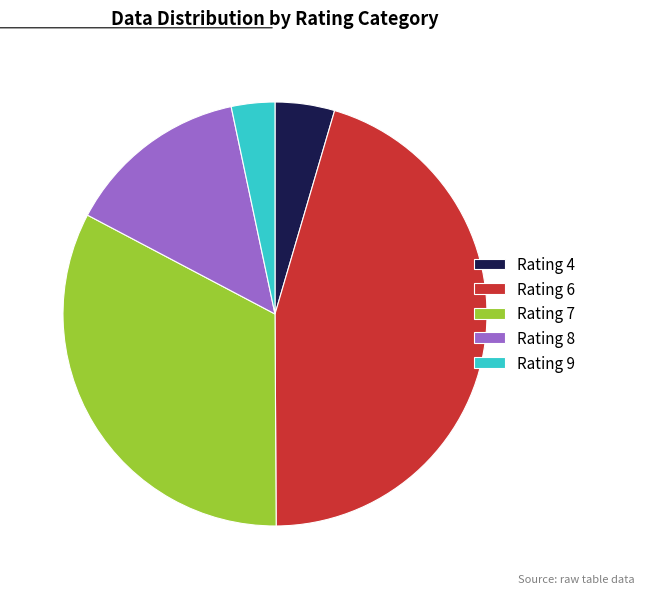

The Rating 4 slice represents 12% of the pie. True or false?

False